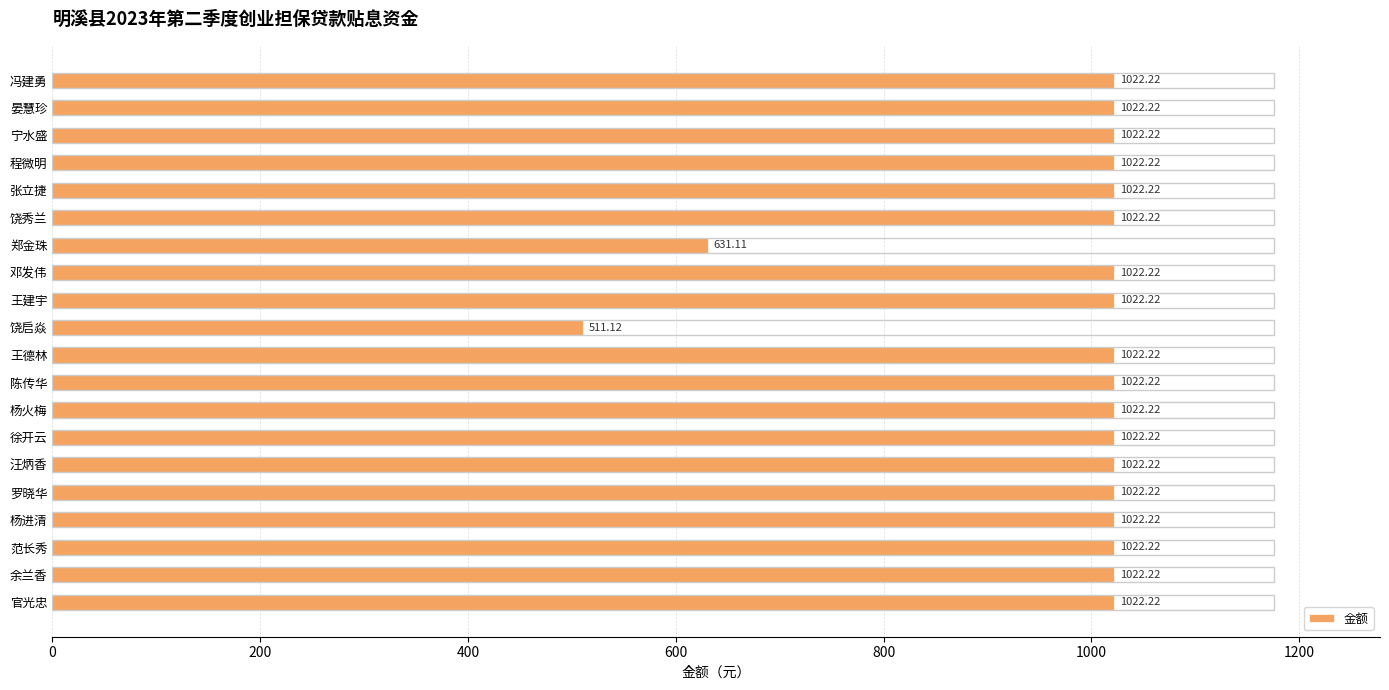

What is the difference between the second highest and second lowest values?

391.1